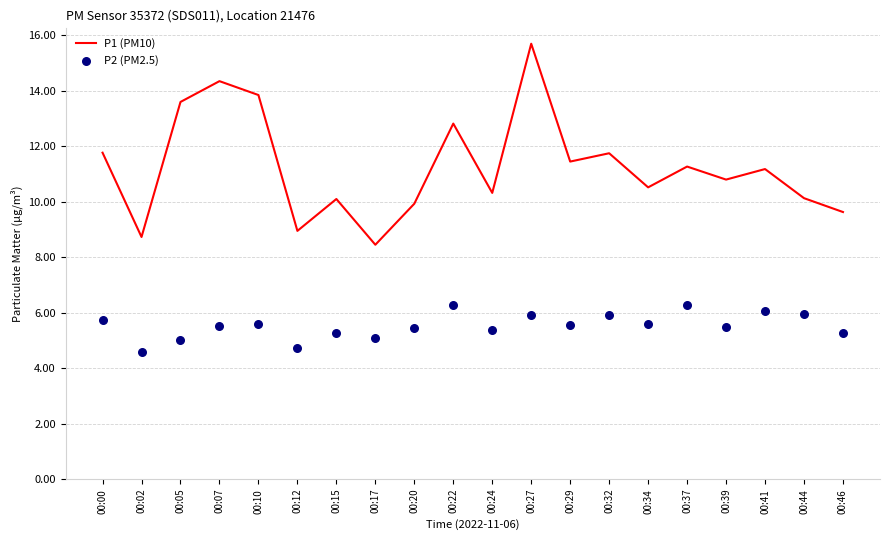

What is the total value across all series at 00:10?

19.4